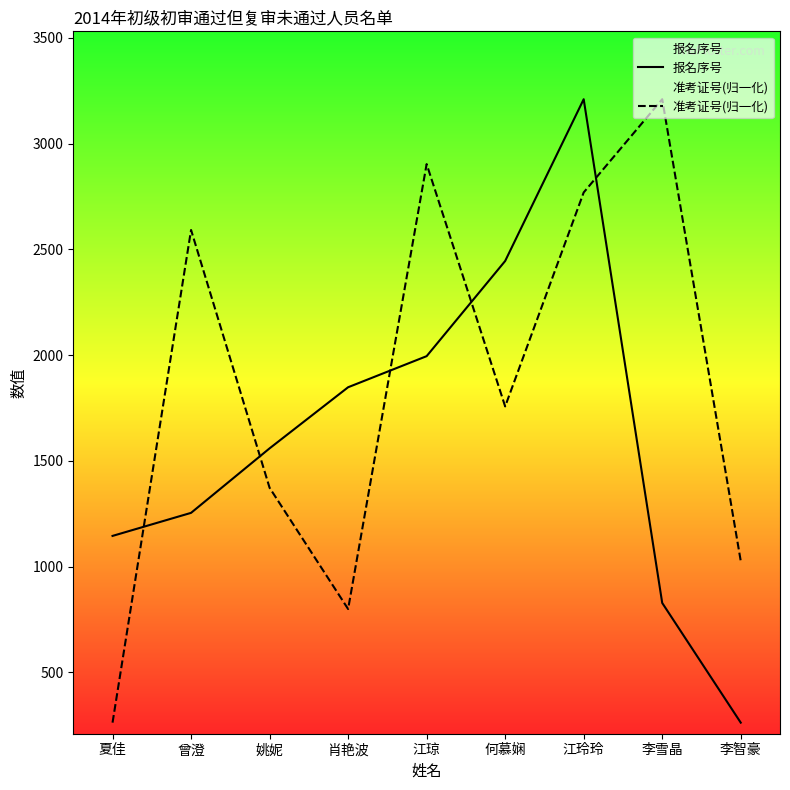

What is the average value of the 报名序号 series?

1616.2